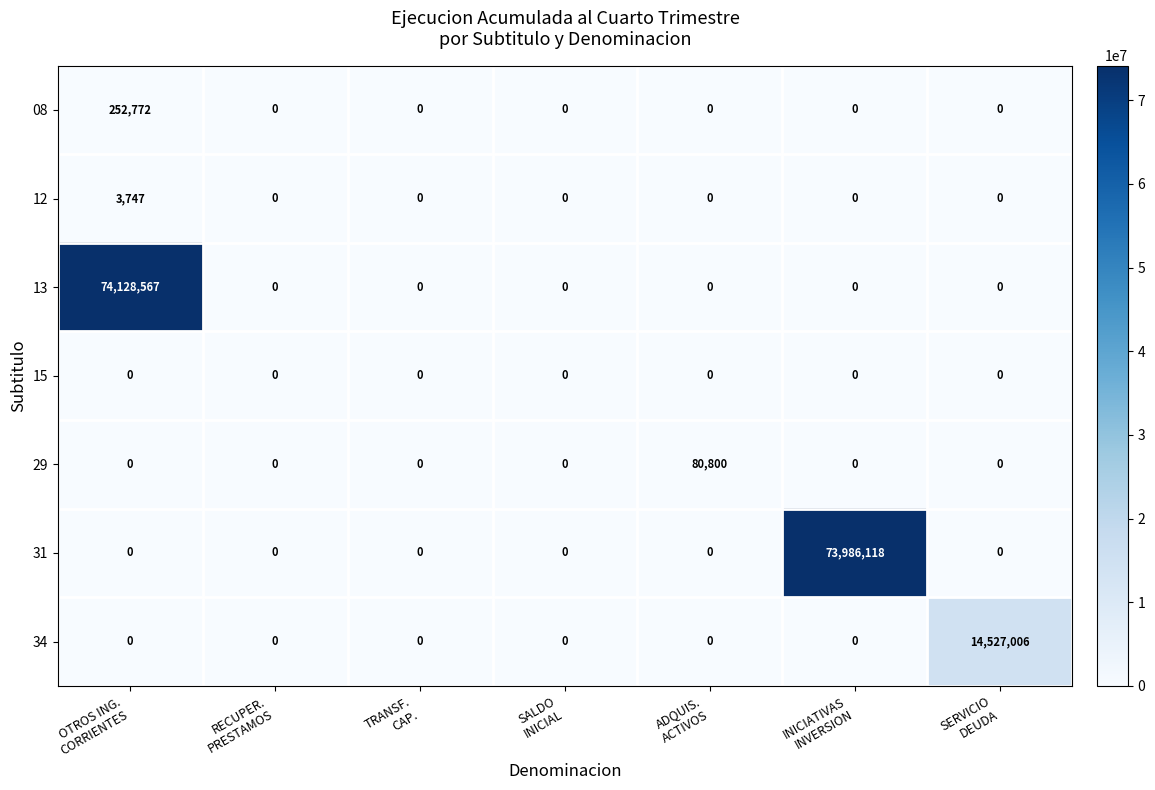

What is the difference between the maximum and minimum values in the 08 series?

252772